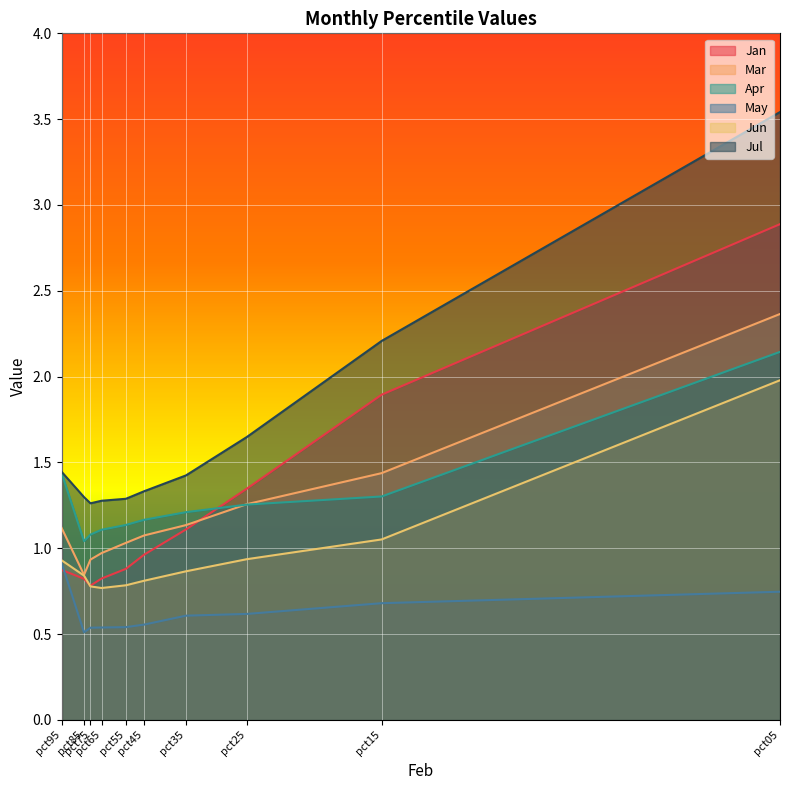

Reading left to right, extract all data points from this chart.

Jan: pct05=2.9	pct15=1.9	pct25=1.3	pct35=1.1	pct45=1.0	pct55=0.9	pct65=0.8	pct75=0.8	pct85=0.8	pct95=0.9
Mar: pct05=2.4	pct15=1.4	pct25=1.3	pct35=1.1	pct45=1.1	pct55=1.0	pct65=1.0	pct75=0.9	pct85=0.8	pct95=1.1
Apr: pct05=2.1	pct15=1.3	pct25=1.3	pct35=1.2	pct45=1.2	pct55=1.1	pct65=1.1	pct75=1.1	pct85=1.0	pct95=1.4
May: pct05=0.7	pct15=0.7	pct25=0.6	pct35=0.6	pct45=0.6	pct55=0.5	pct65=0.5	pct75=0.5	pct85=0.5	pct95=0.9
Jun: pct05=2.0	pct15=1.1	pct25=0.9	pct35=0.9	pct45=0.8	pct55=0.8	pct65=0.8	pct75=0.8	pct85=0.8	pct95=0.9
Jul: pct05=3.5	pct15=2.2	pct25=1.6	pct35=1.4	pct45=1.3	pct55=1.3	pct65=1.3	pct75=1.3	pct85=1.3	pct95=1.4